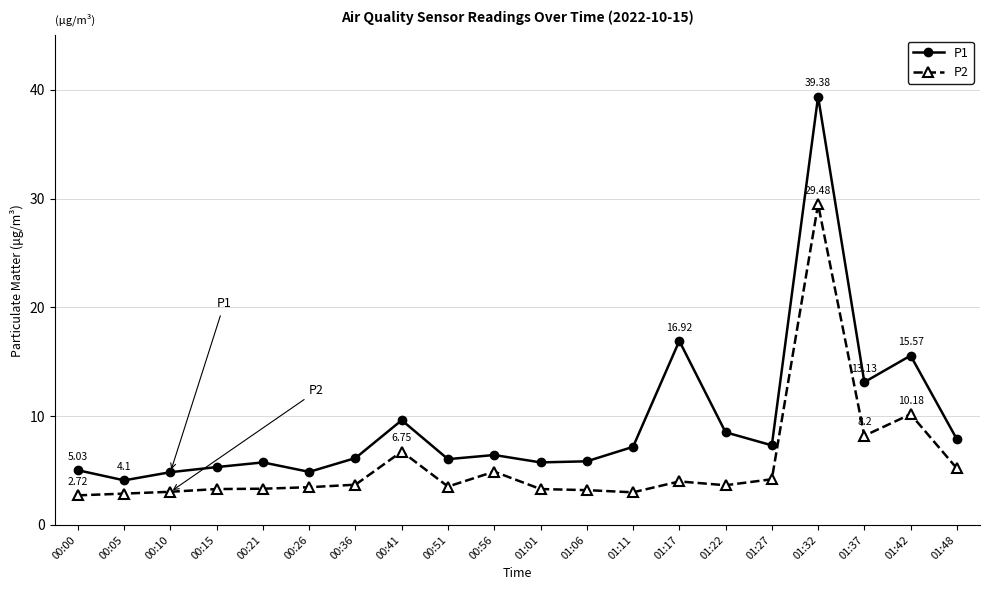

True or false: P1 has more than 2 points higher than both neighbors.

True